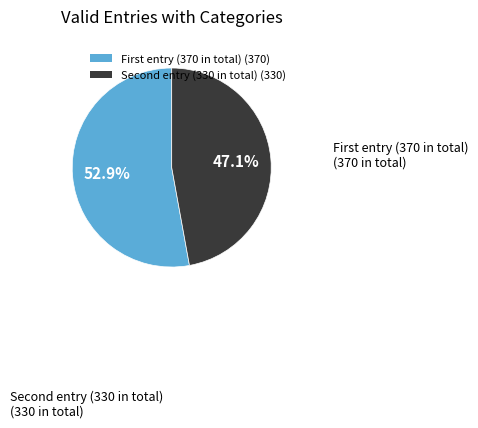

Does any single category account for the majority?

Yes